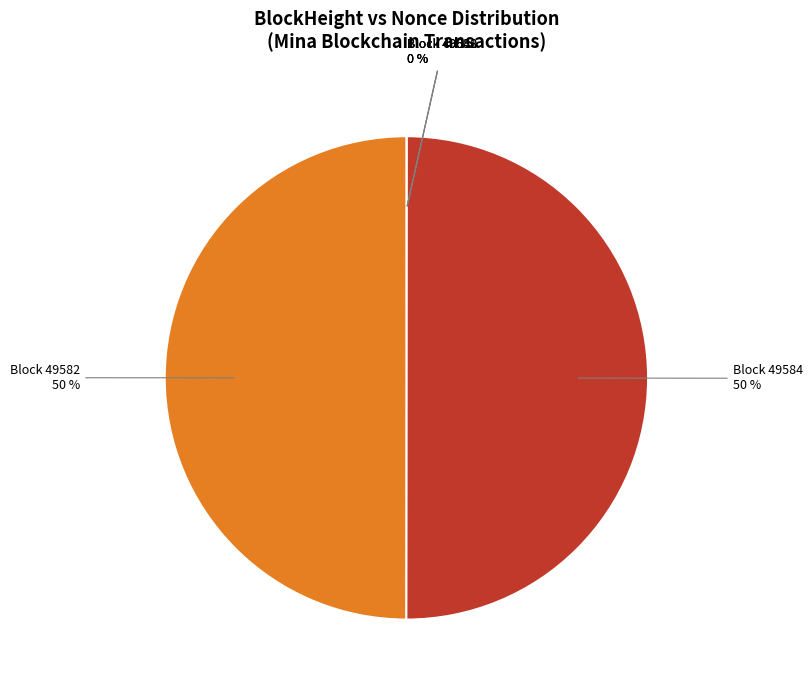

To the nearest percent, what is the difference between the largest and smallest slice percentages?

50%